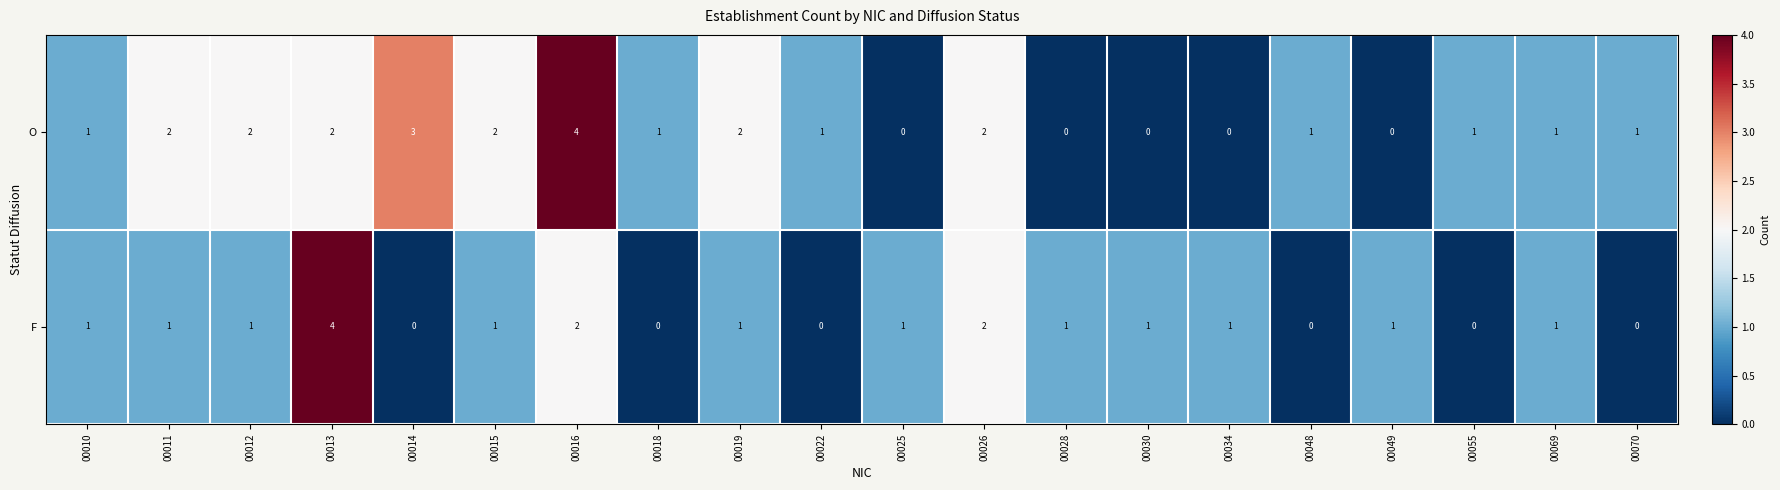

Which series has the largest total across all categories?

O